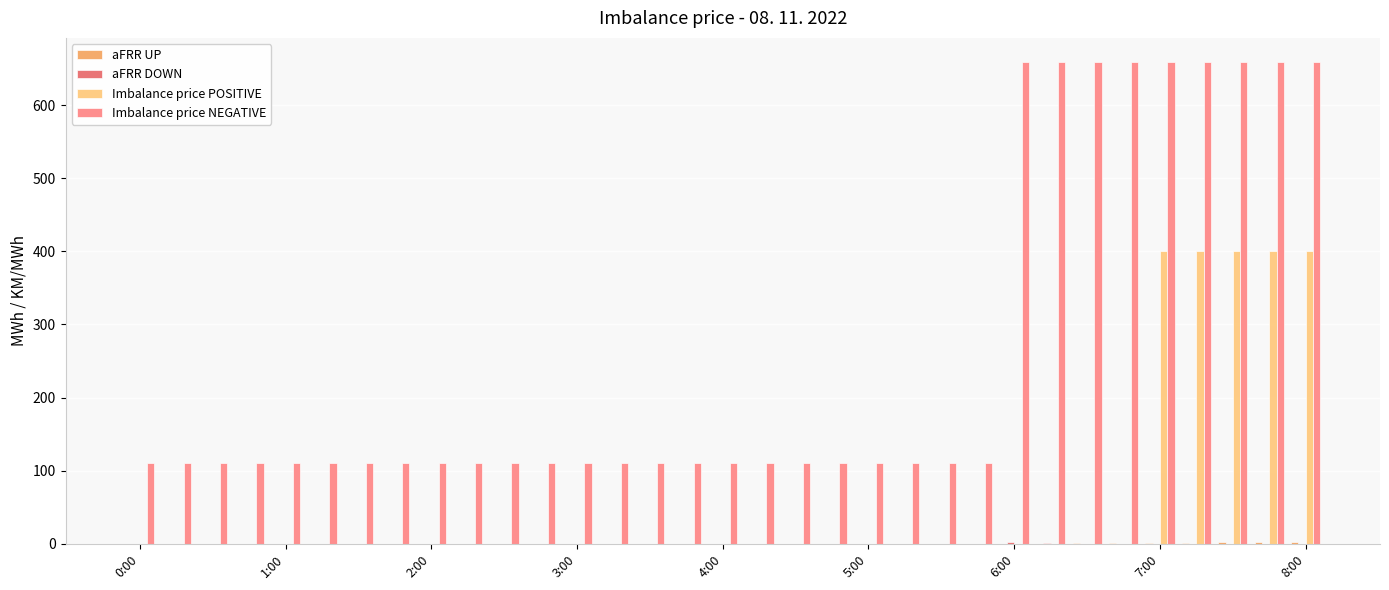

Which series has the largest total across all categories?

Imbalance price NEGATIVE